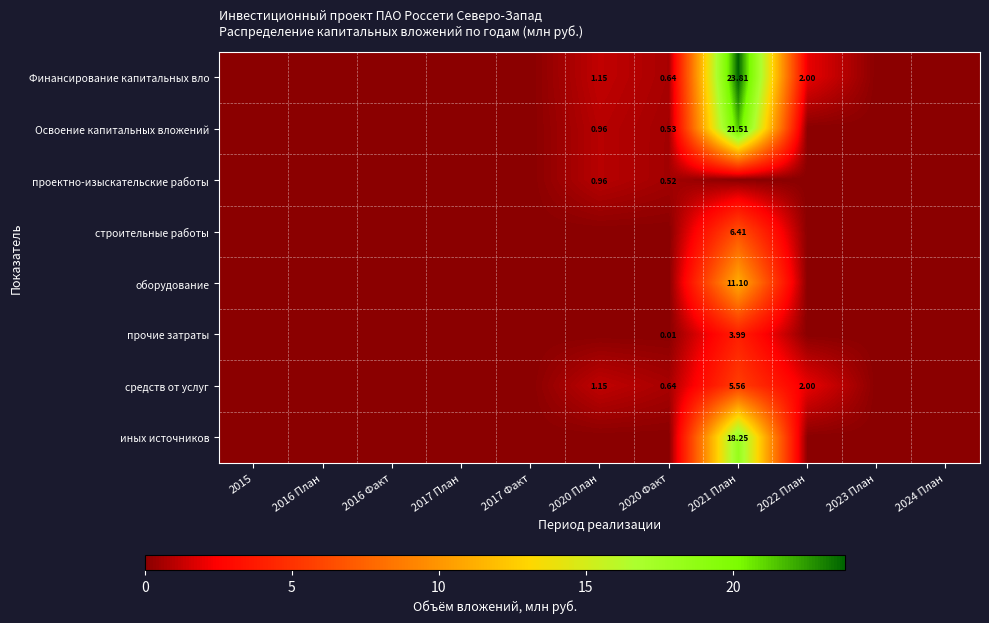

At how many categories does at least one series exceed 15?

1